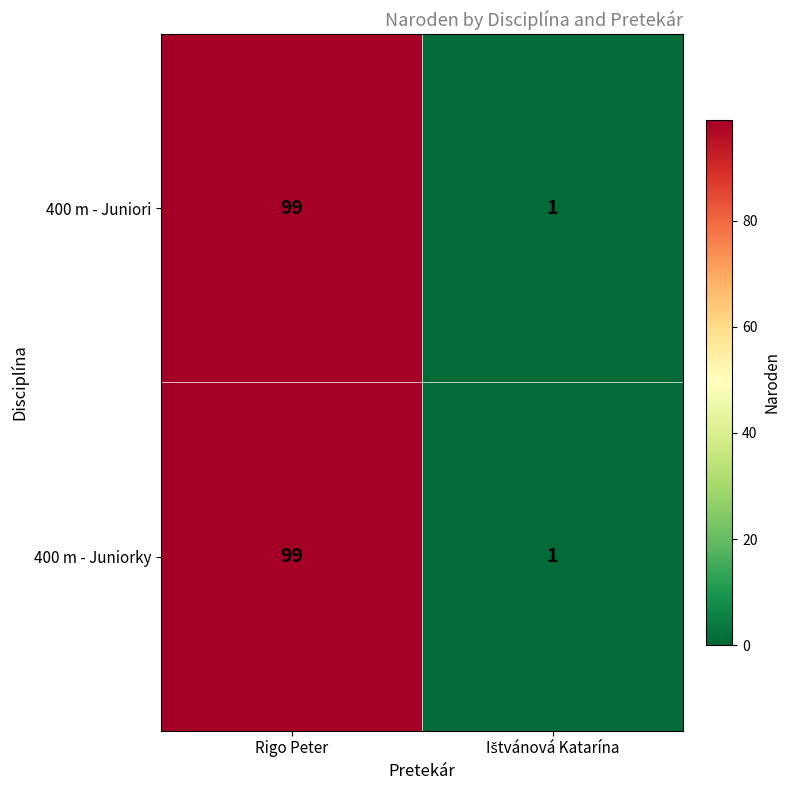

What is the sum of all 400 m - Juniori values?

100